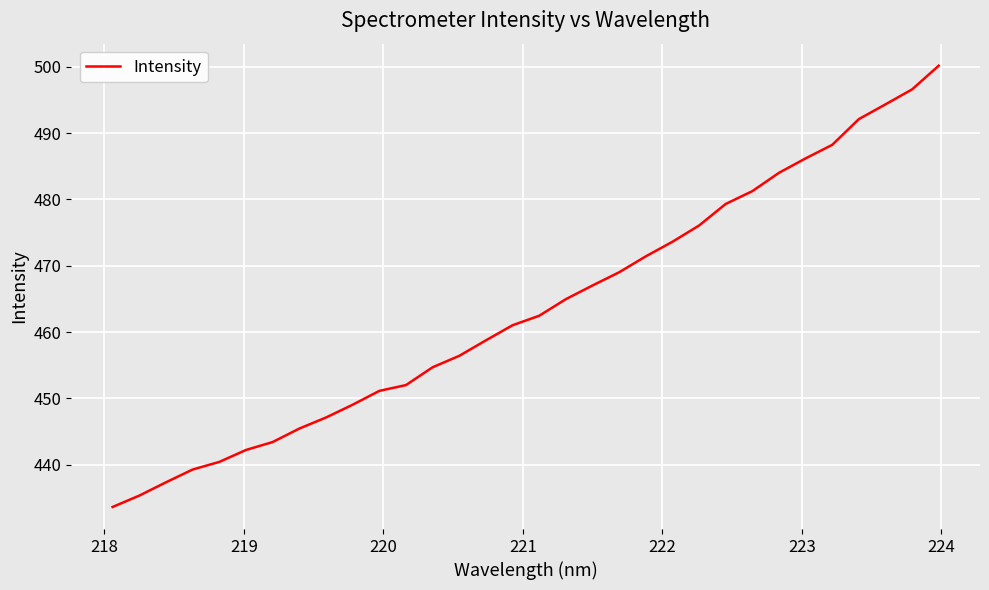

True or false: there are more than 2 points higher than both neighbors.

False